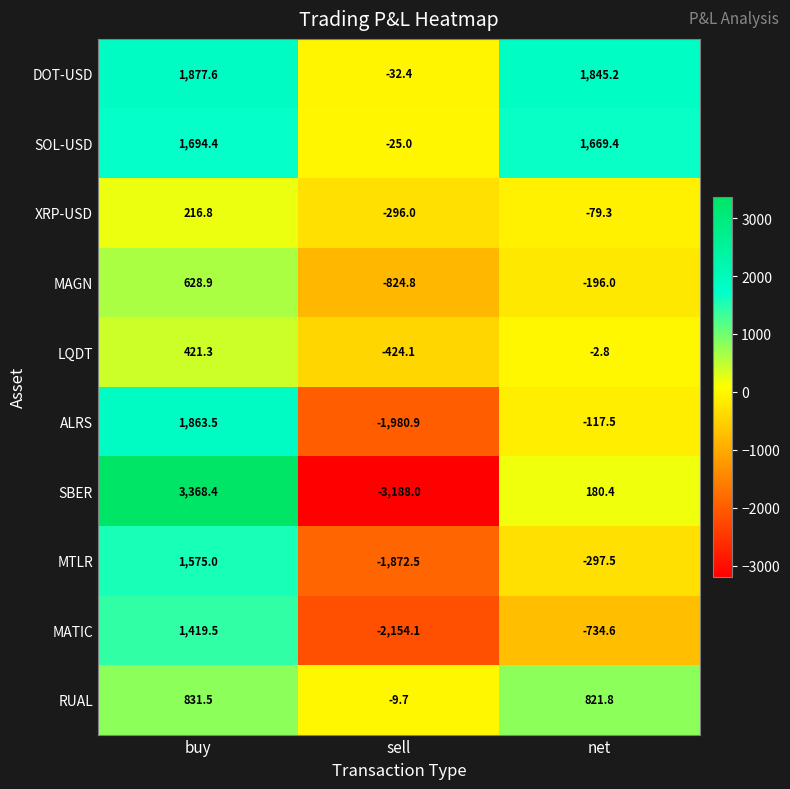

How many categories are shown in the chart?

3